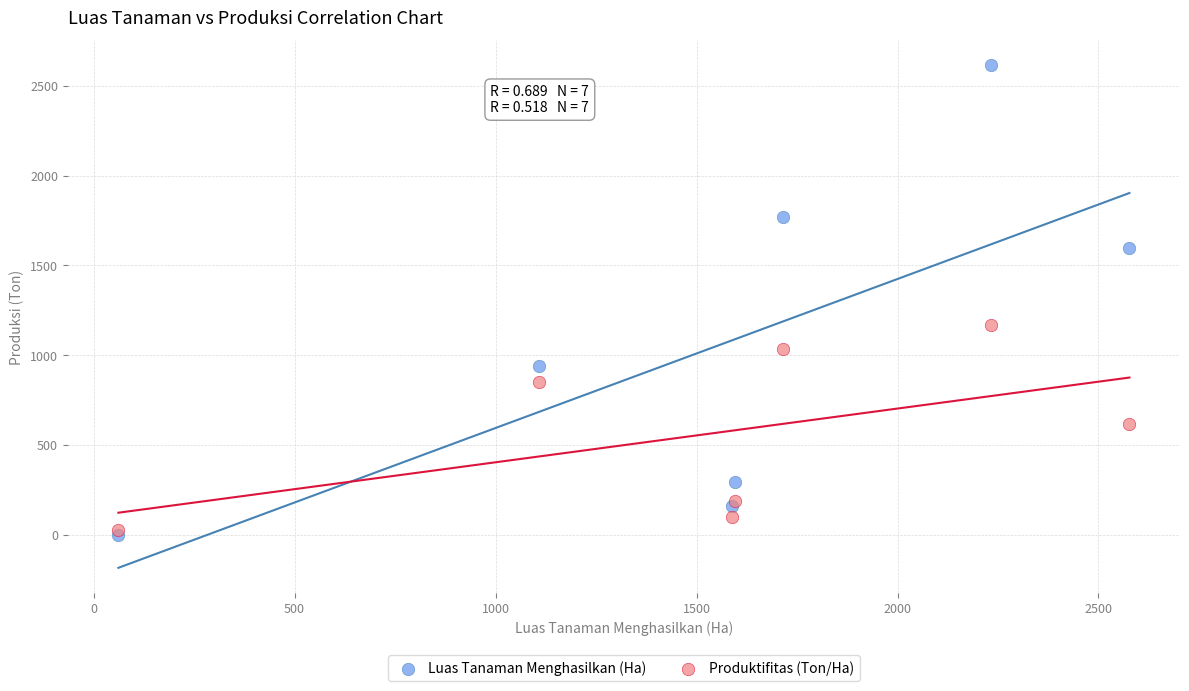

In the Luas Tanaman Menghasilkan (Ha) series, what Y value is closest to 1307?

1597.0